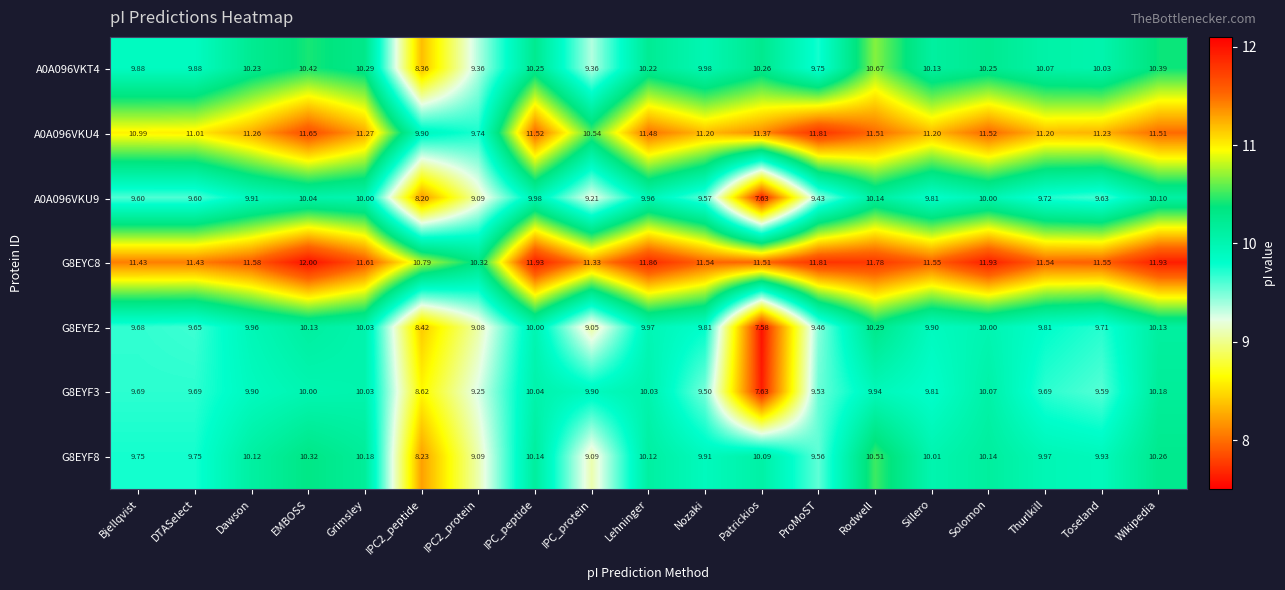

Where does the G8EYC8 series first go above 11?

Bjellqvist